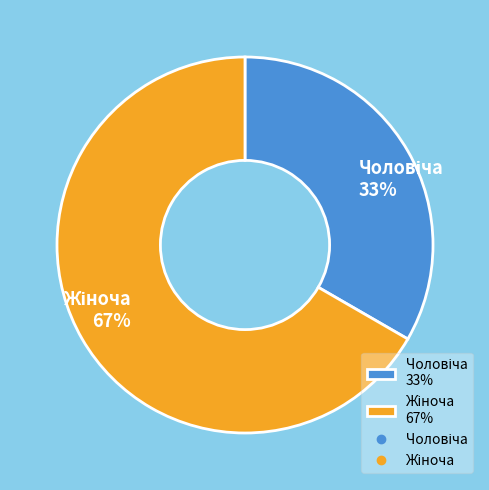

Is there any slice that represents more than half of the pie?

Yes